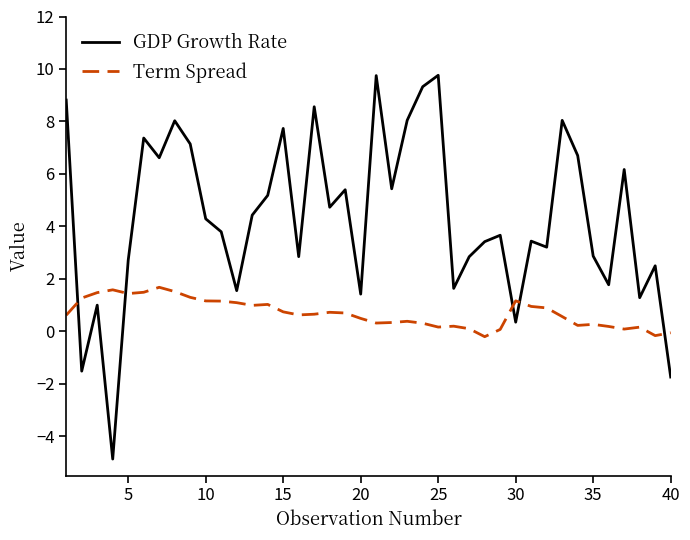

How many positive values does the GDP Growth Rate series have?

37